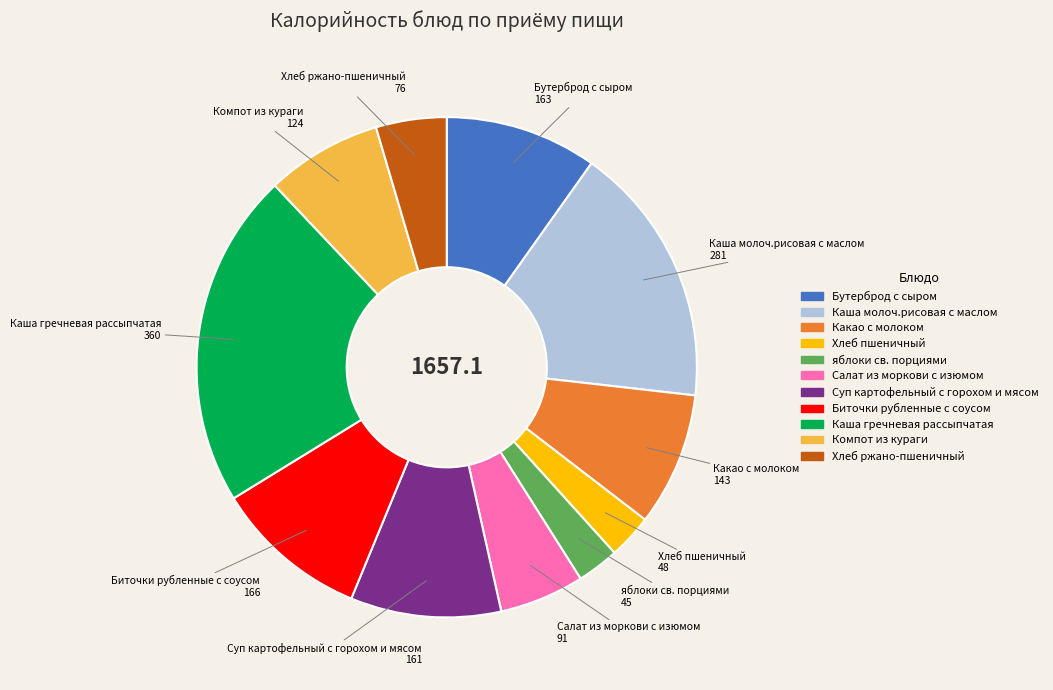

Which slice is the largest?

Каша гречневая рассыпчатая